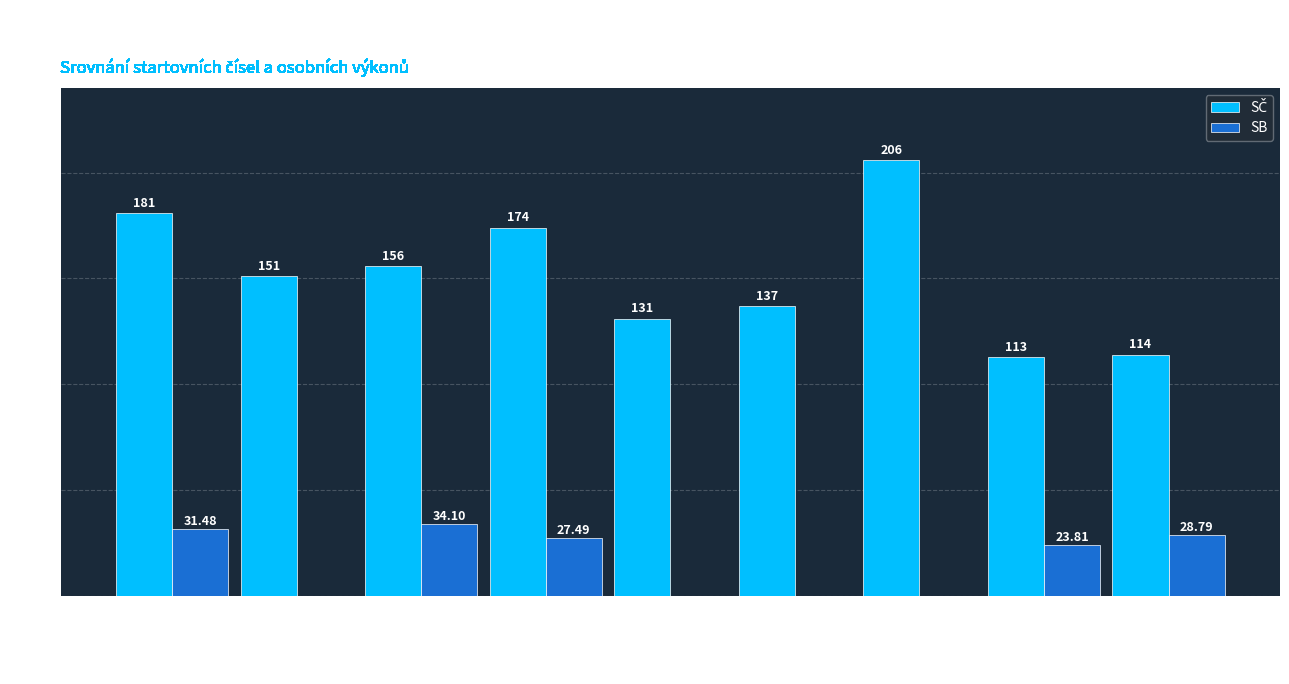

What is the maximum value shown in the chart?

206.0